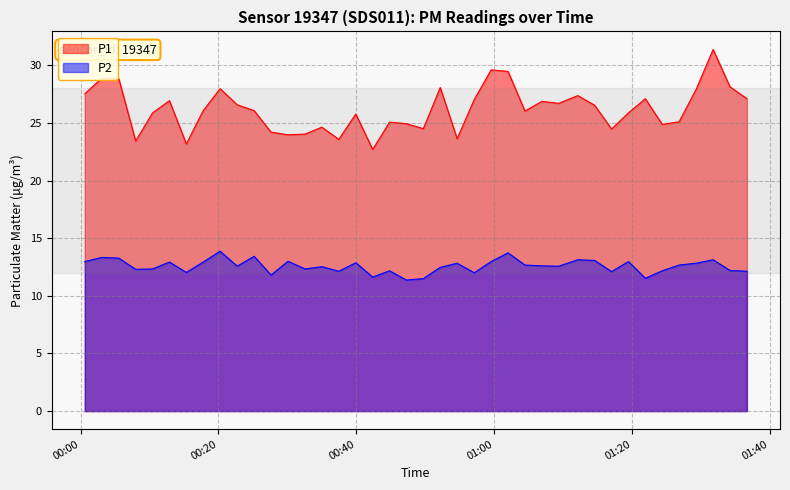

Which series has the widest spread of values?

P1